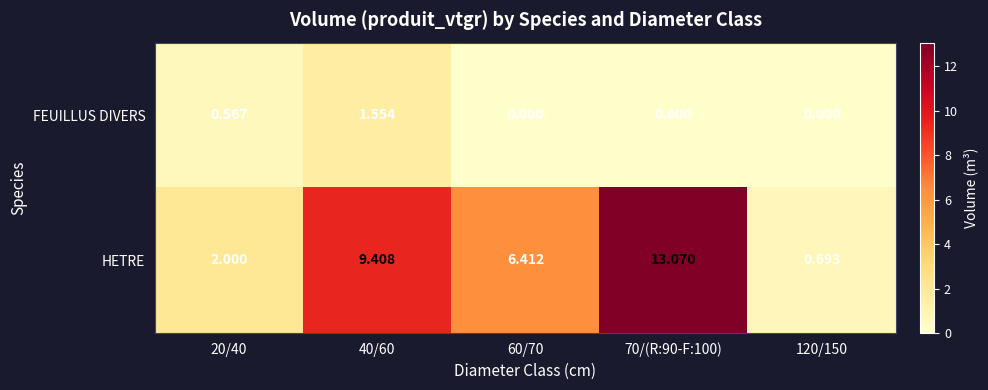

At how many categories does at least one series exceed 5?

3